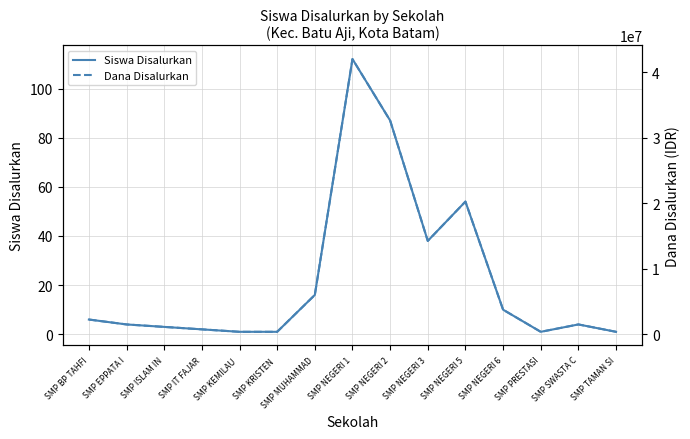

What is the smallest value displayed?

1